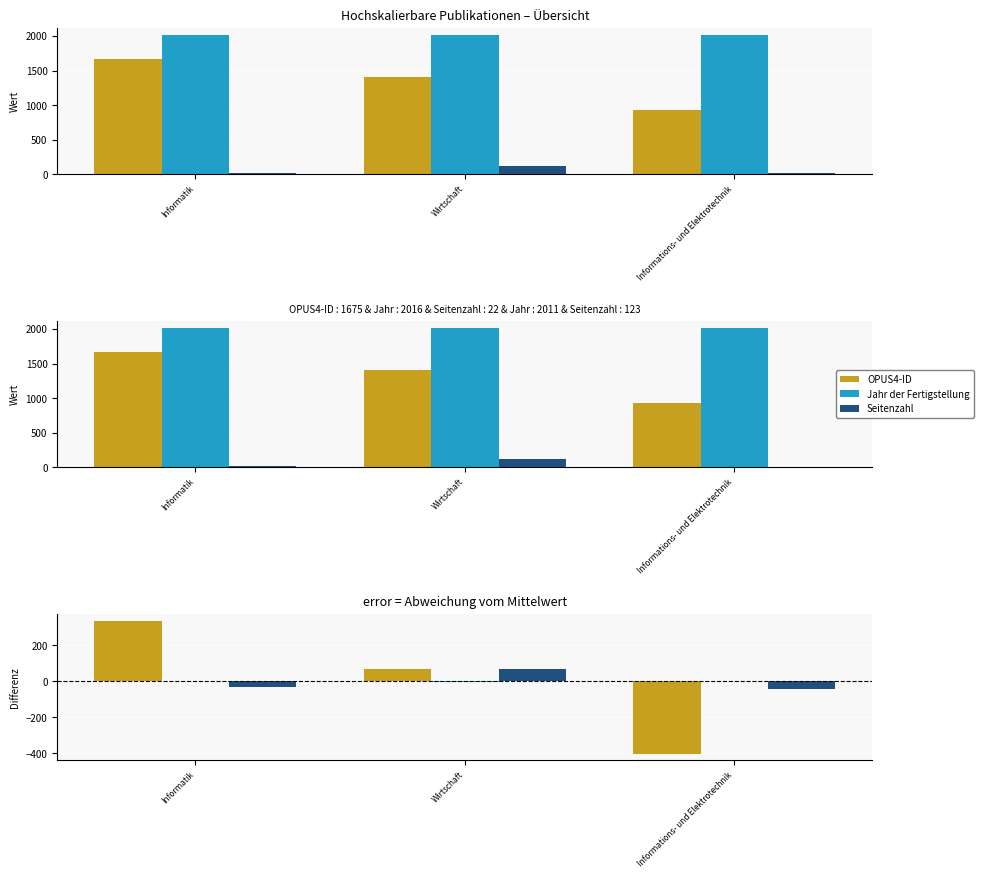

List the labels in order of Seitenzahl value, largest first.

Wirtschaft, Informatik, Informations- und Elektrotechnik